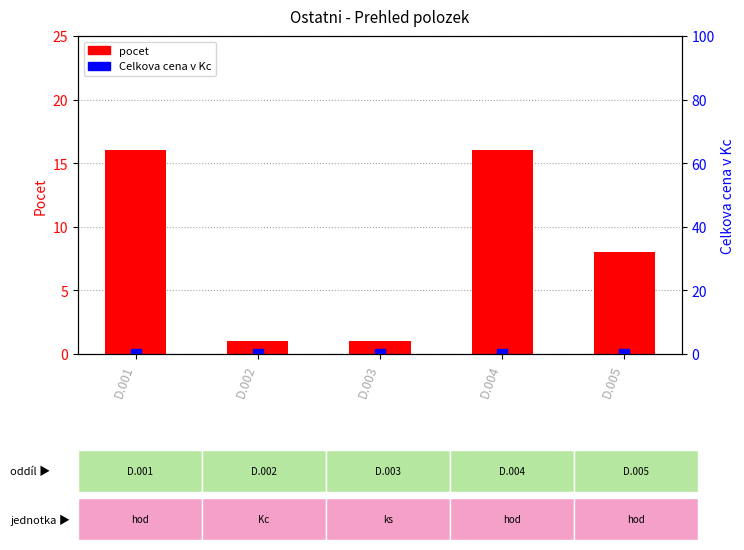

At D.002, list the series in order from largest to smallest.

pocet, Celkova cena v Kc